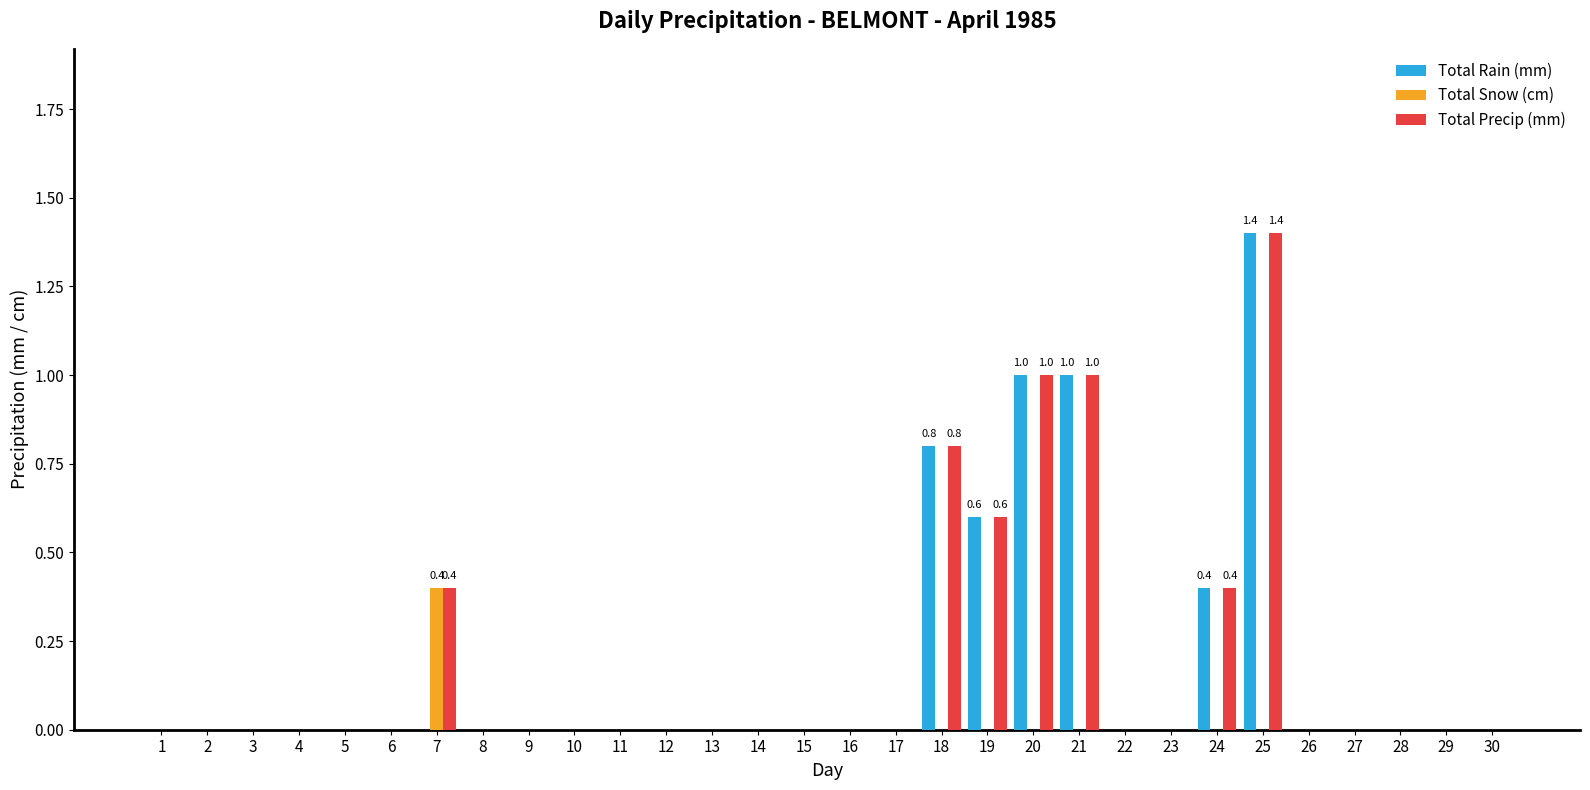

Reading right to left, list all the values displayed in this chart.

Total Rain (mm): 30=0.0	29=0.0	28=0.0	27=0.0	26=0.0	25=1.4	24=0.4	23=0.0	22=0.0	21=1.0	20=1.0	19=0.6	18=0.8	17=0.0	16=0.0	15=0.0	14=0.0	13=0.0	12=0.0	11=0.0	10=0.0	9=0.0	8=0.0	7=0.0	6=0.0	5=0.0	4=0.0	3=0.0	2=0.0	1=0.0
Total Snow (cm): 30=0.0	29=0.0	28=0.0	27=0.0	26=0.0	25=0.0	24=0.0	23=0.0	22=0.0	21=0.0	20=0.0	19=0.0	18=0.0	17=0.0	16=0.0	15=0.0	14=0.0	13=0.0	12=0.0	11=0.0	10=0.0	9=0.0	8=0.0	7=0.4	6=0.0	5=0.0	4=0.0	3=0.0	2=0.0	1=0.0
Total Precip (mm): 30=0.0	29=0.0	28=0.0	27=0.0	26=0.0	25=1.4	24=0.4	23=0.0	22=0.0	21=1.0	20=1.0	19=0.6	18=0.8	17=0.0	16=0.0	15=0.0	14=0.0	13=0.0	12=0.0	11=0.0	10=0.0	9=0.0	8=0.0	7=0.4	6=0.0	5=0.0	4=0.0	3=0.0	2=0.0	1=0.0